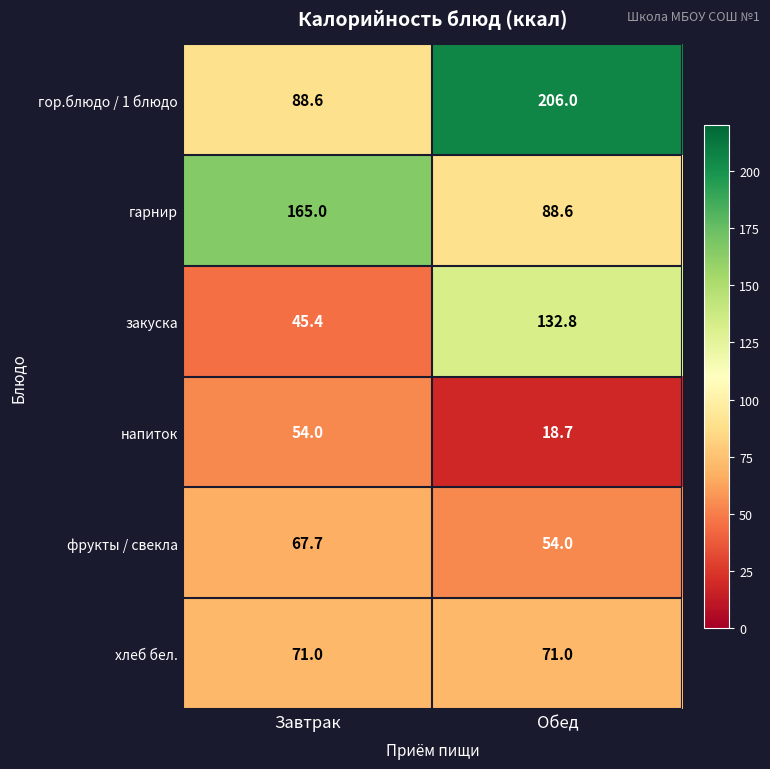

How many distinct data groups are displayed?

6